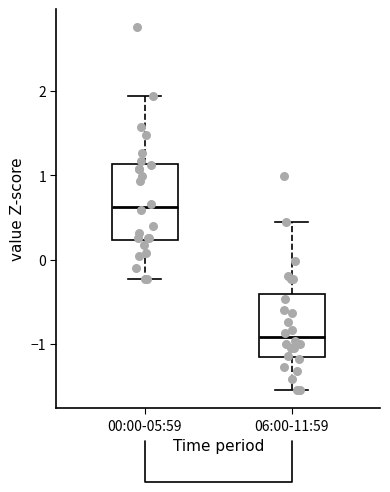

Reading left to right, transcribe this box plot: for each box, give where its median line is, the range the box spans, and where its two whiskers end, as read against the y-axis. The values are not printed on the chart, so give them approximately, as read against the axis.

00:00-05:59: median 0.6, box 0.2 to 1.1, whiskers -0.2 to 1.9
06:00-11:59: median -0.9, box -1.2 to -0.4, whiskers -1.5 to 0.4